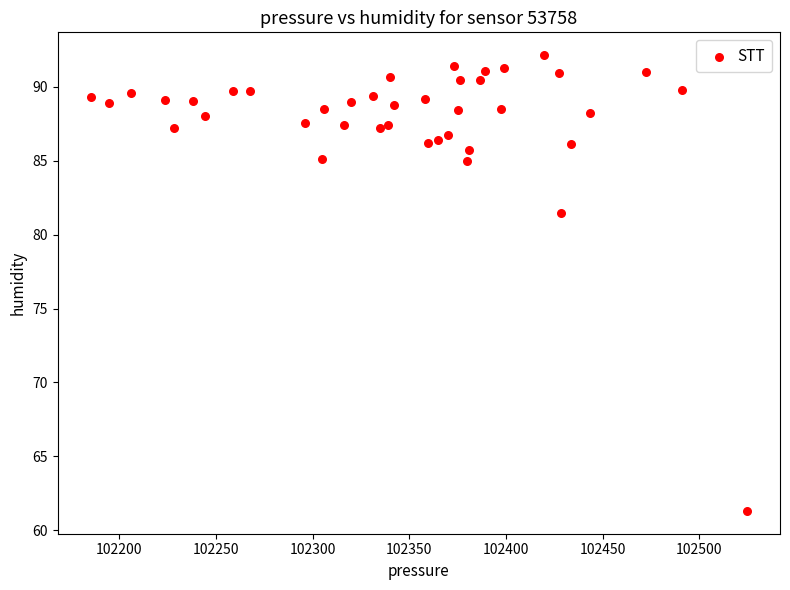

What is the range of Y values (max minus min)?

30.8